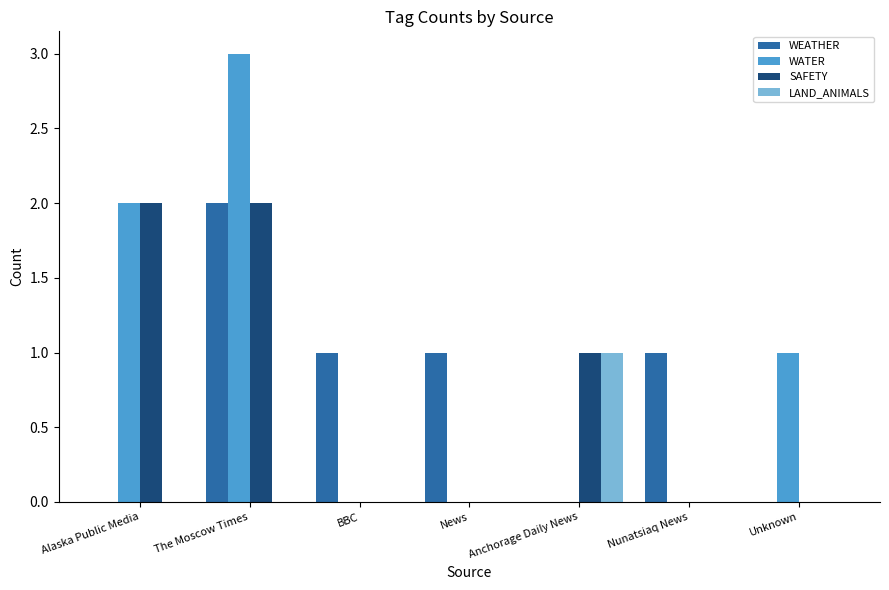

What is the maximum value for LAND_ANIMALS?

1